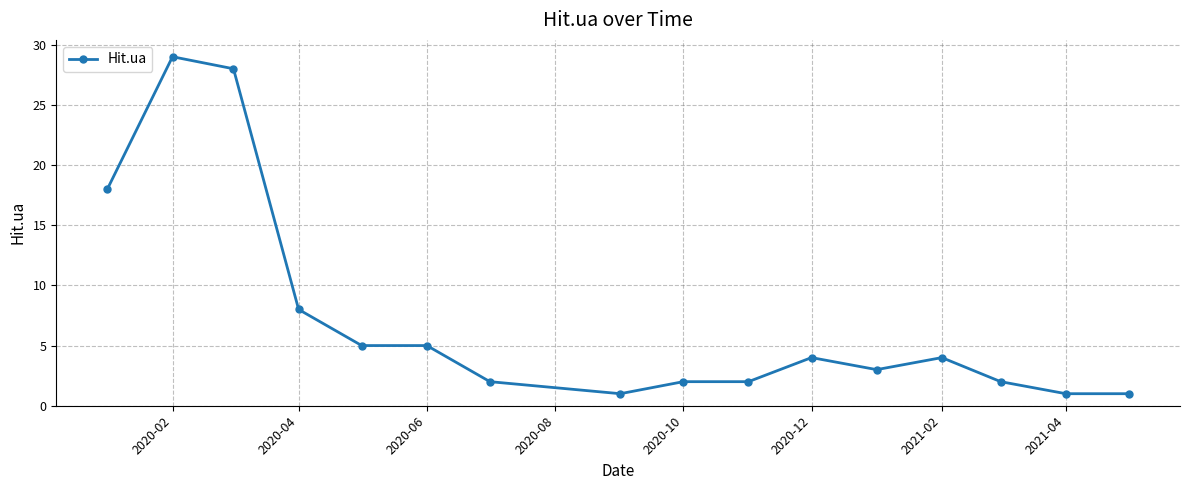

What is the greatest value displayed?

29